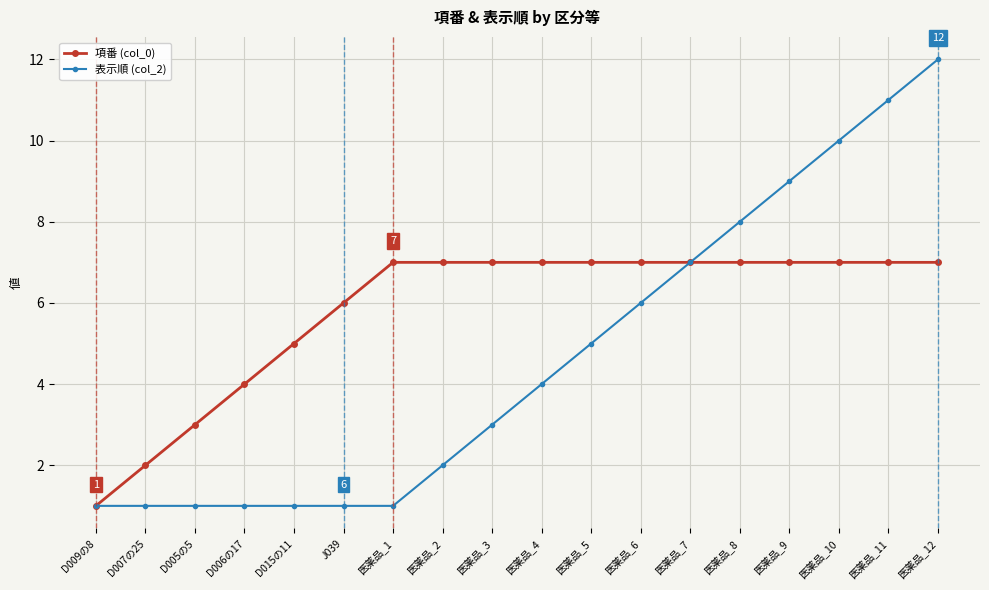

Does the chart have visible grid lines?

Yes